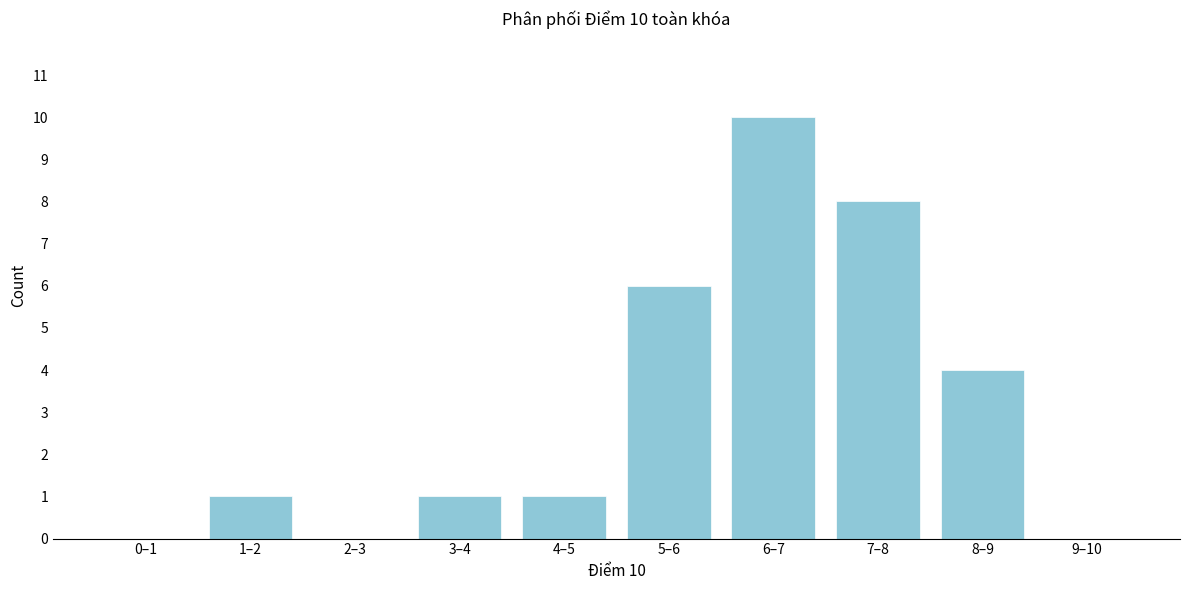

Reading left to right, transcribe all the data shown in this chart.

0–1=0	1–2=1	2–3=0	3–4=1	4–5=1	5–6=6	6–7=10	7–8=8	8–9=4	9–10=0